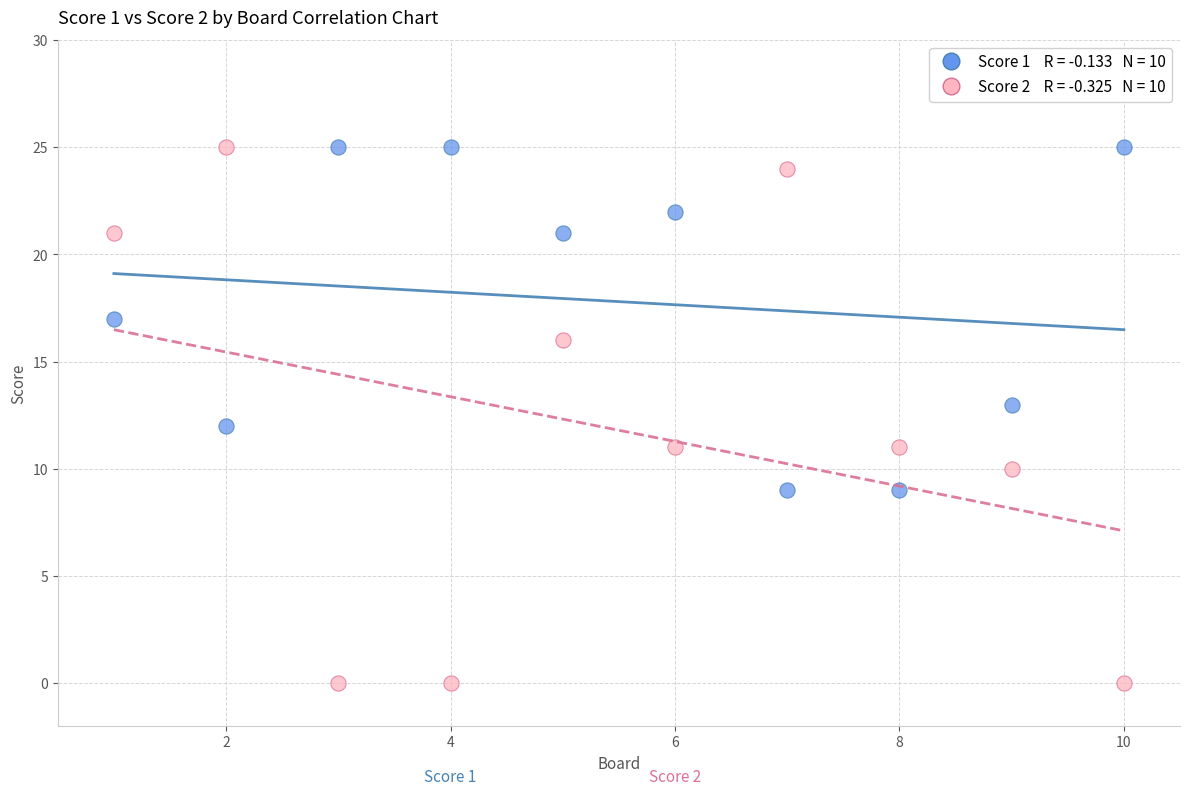

Across all data points, what is the range of X values (max minus min)?

9